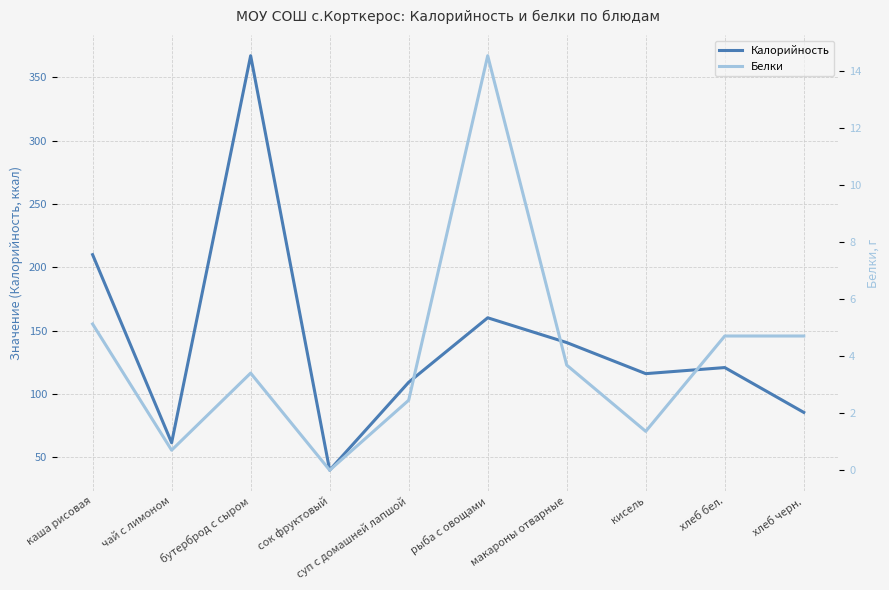

How many positive values does the Белки series have?

9